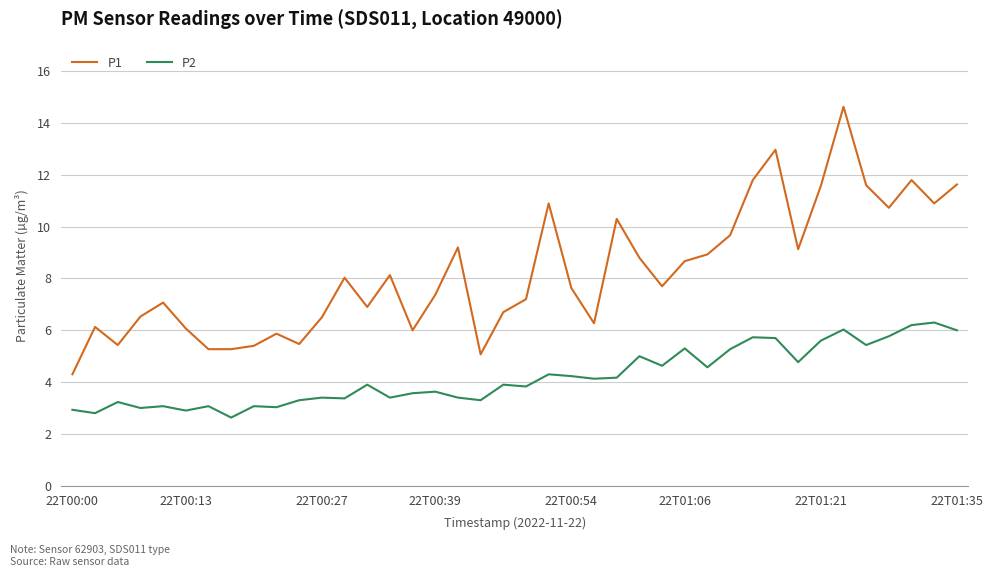

What is the difference between the maximum and minimum values in the P1 series?

10.3